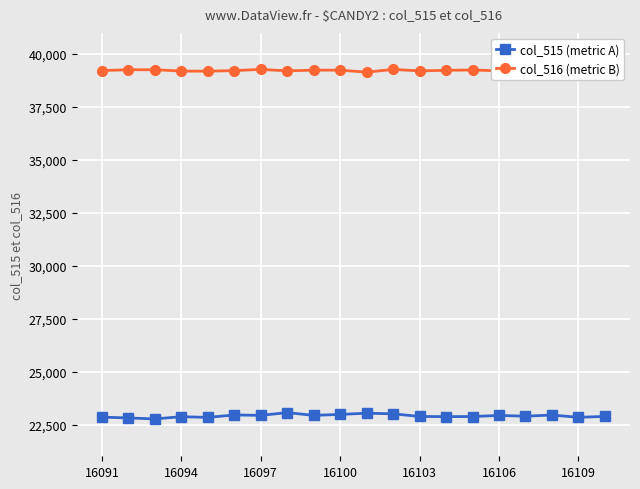

Which series has the largest total across all categories?

col_516 (metric B)